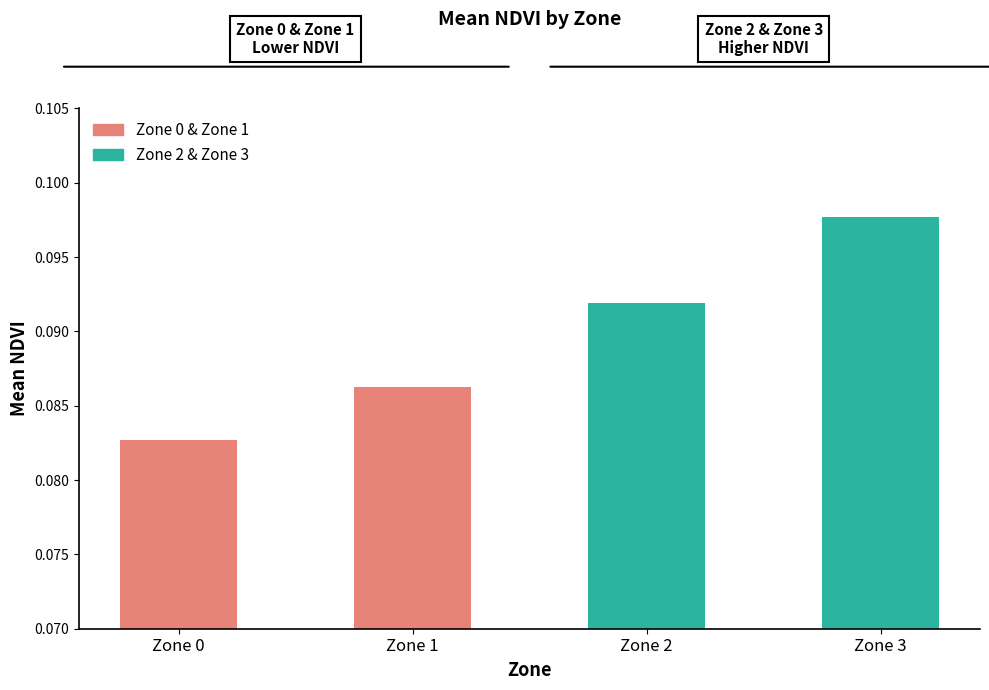

True or false: the data shows 0.0 at Zone 2.

False